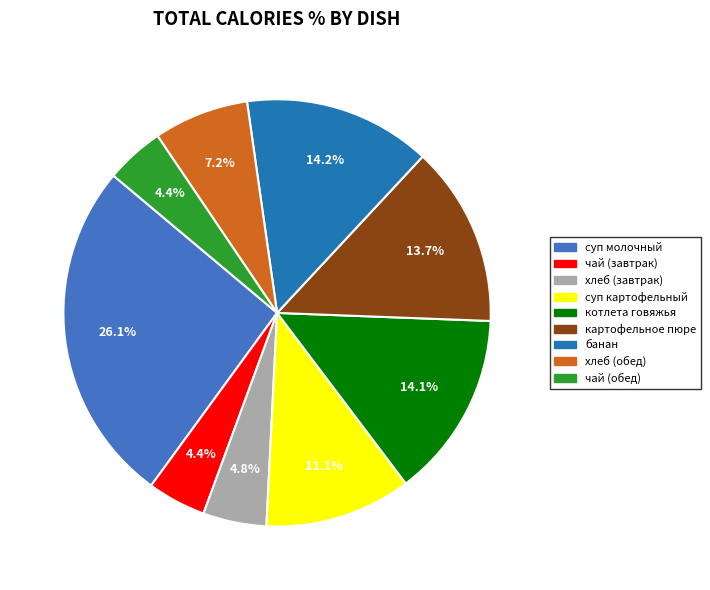

Is there any slice that represents more than half of the pie?

No